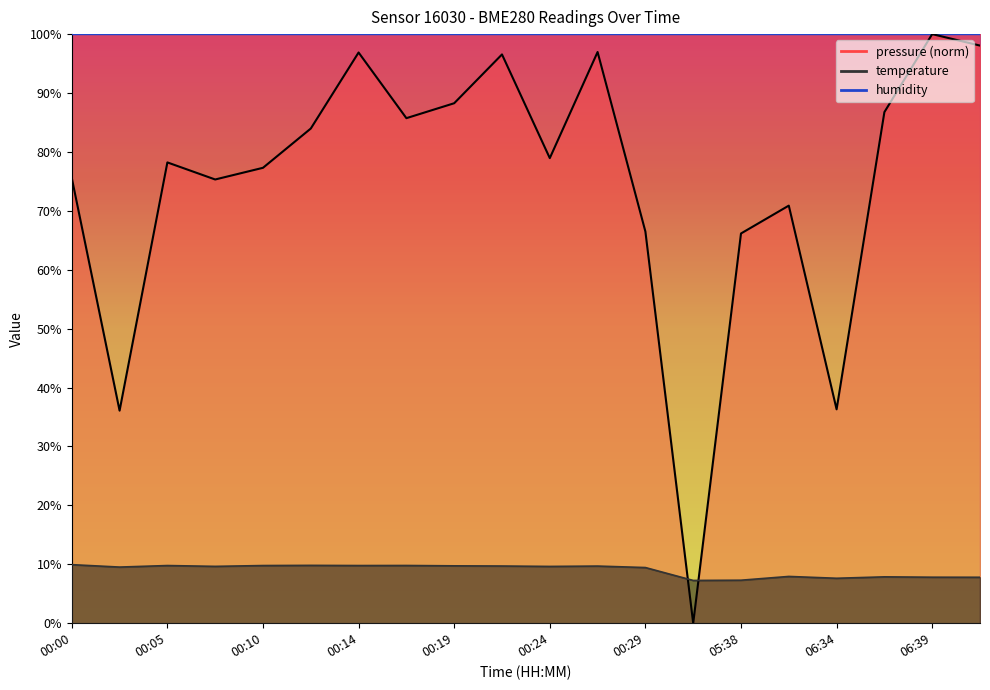

How many values in the pressure series are below 78?

9